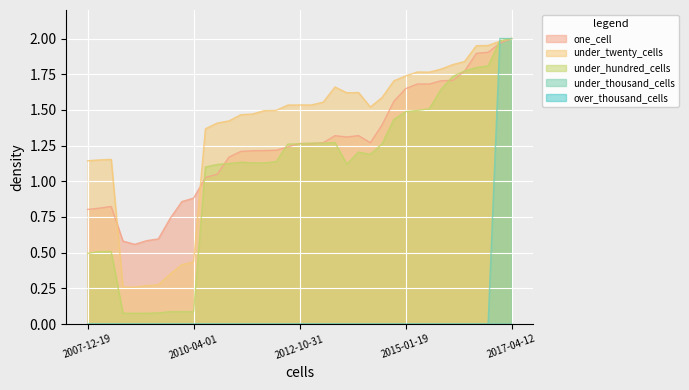

How many values in the under_twenty_cells series are below 1?

7